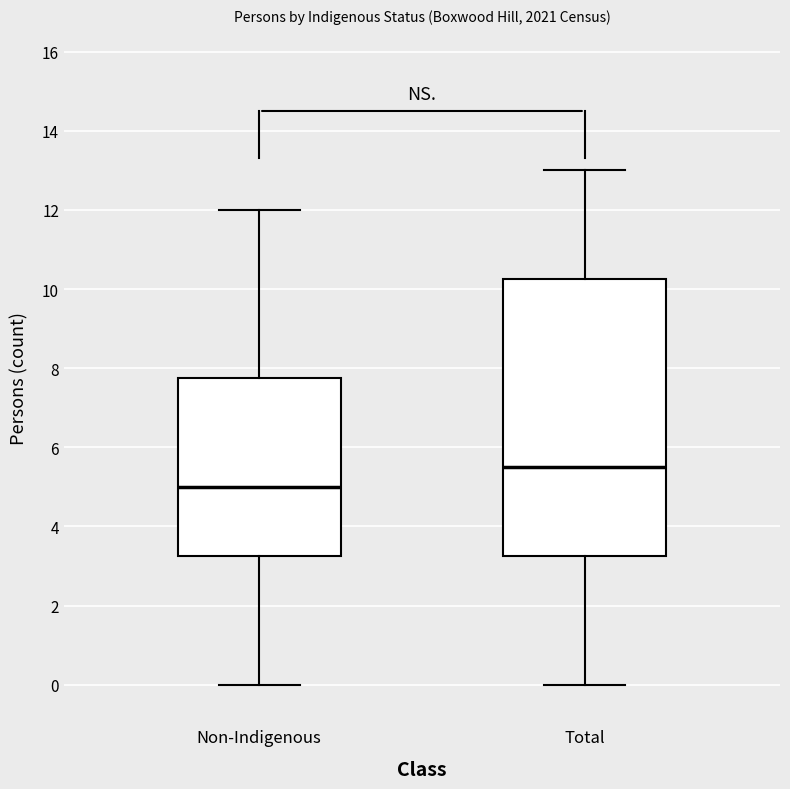

Where does the upper whisker of the box for Non-Indigenous end on the y-axis? The values are not printed on the chart, so give them approximately, as read against the axis.

12.0